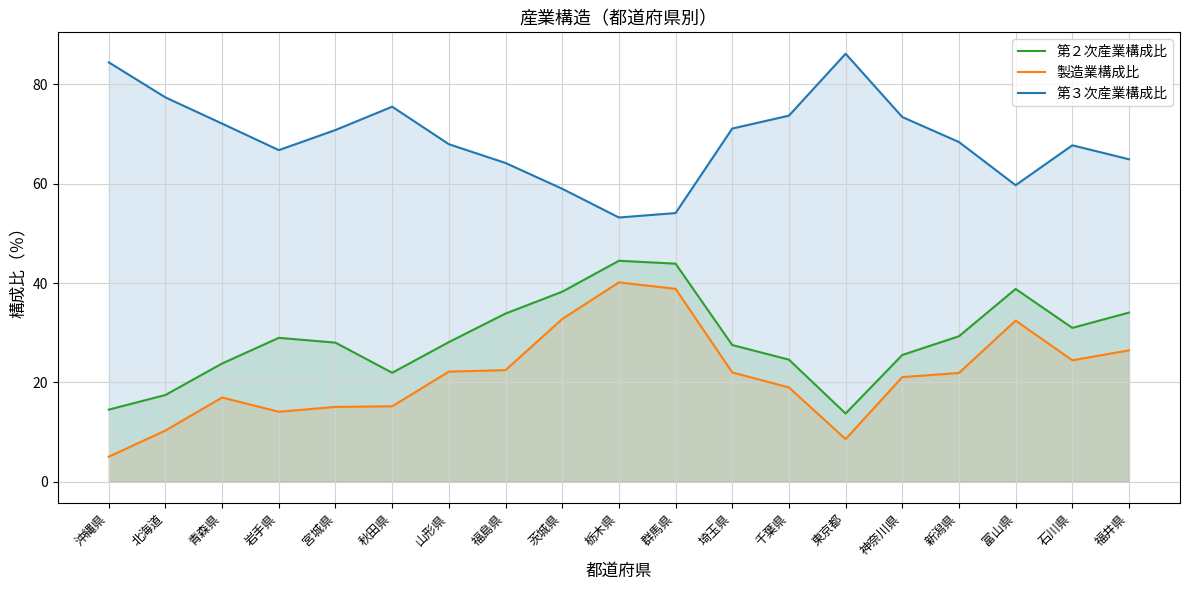

Reading left to right, transcribe all the data shown in this chart.

第２次産業構成比: 14.5	17.5	23.8	29.0	28.0	21.9	28.1	33.9	38.2	44.5	43.9	27.5	24.6	13.7	25.5	29.3	38.8	31.0	34.0
製造業構成比: 5.0	10.3	17.0	14.1	15.1	15.2	22.2	22.5	32.8	40.1	38.8	22.0	19.0	8.6	21.1	21.9	32.4	24.4	26.4
第３次産業構成比: 84.4	77.4	72.1	66.8	70.8	75.5	67.9	64.2	59.0	53.2	54.1	71.1	73.7	86.2	73.4	68.4	59.7	67.7	64.9